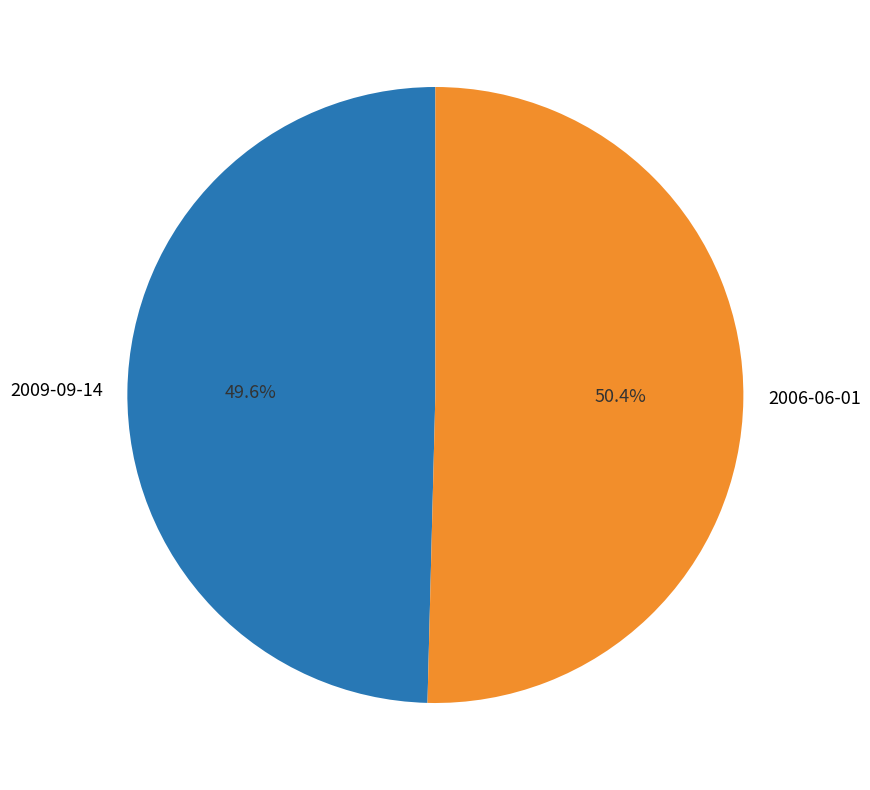

Which slice represents more than half of the pie?

2006-06-01